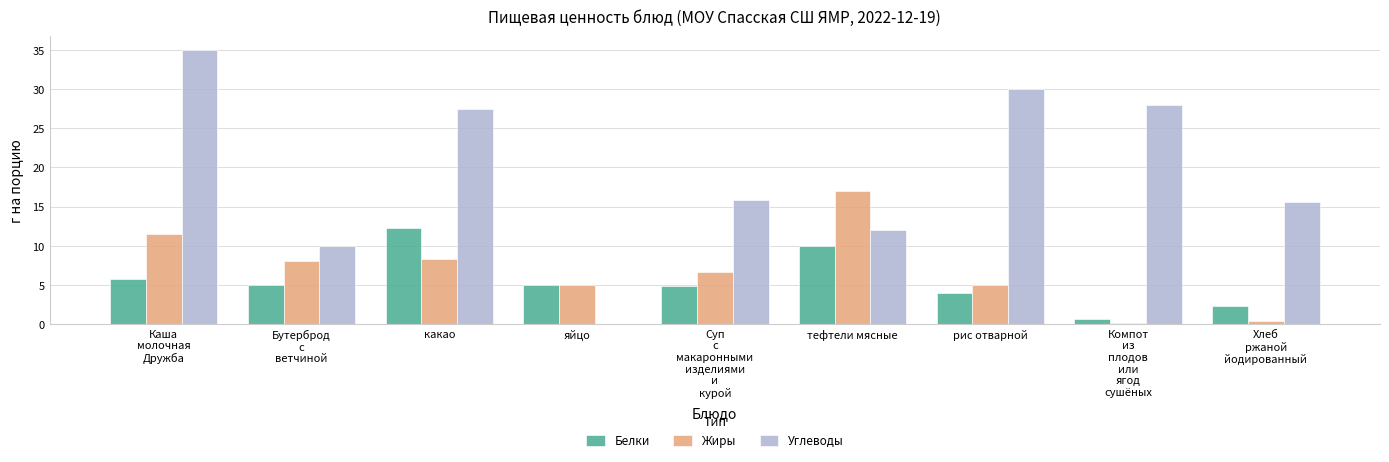

Which series has the largest range (max minus min)?

Углеводы